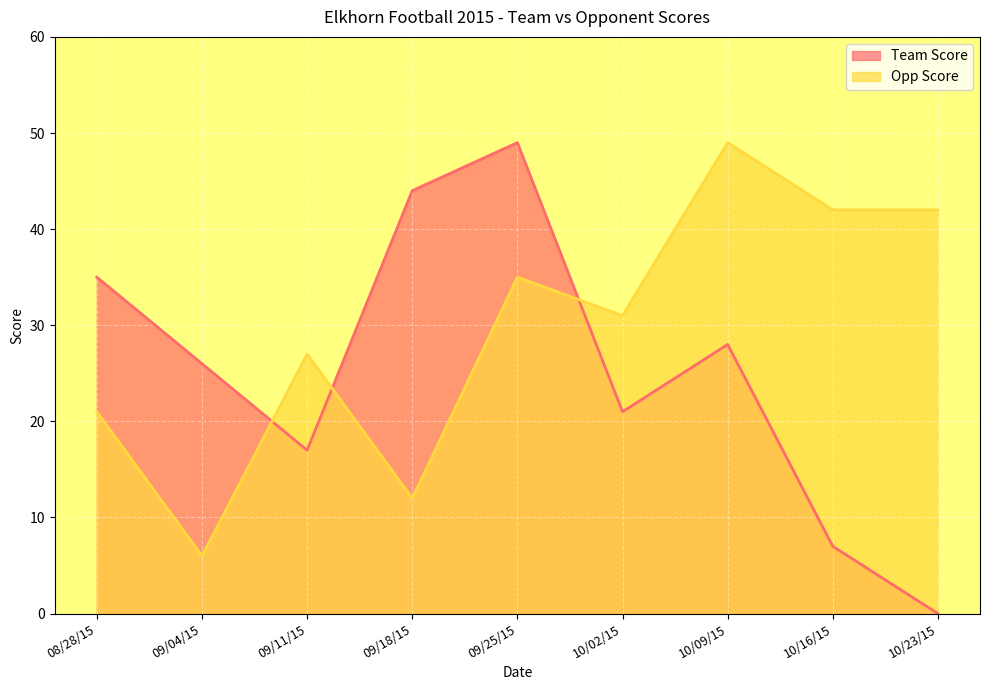

Between 09/18/15 and 10/16/15, which series saw the biggest shift?

Team Score